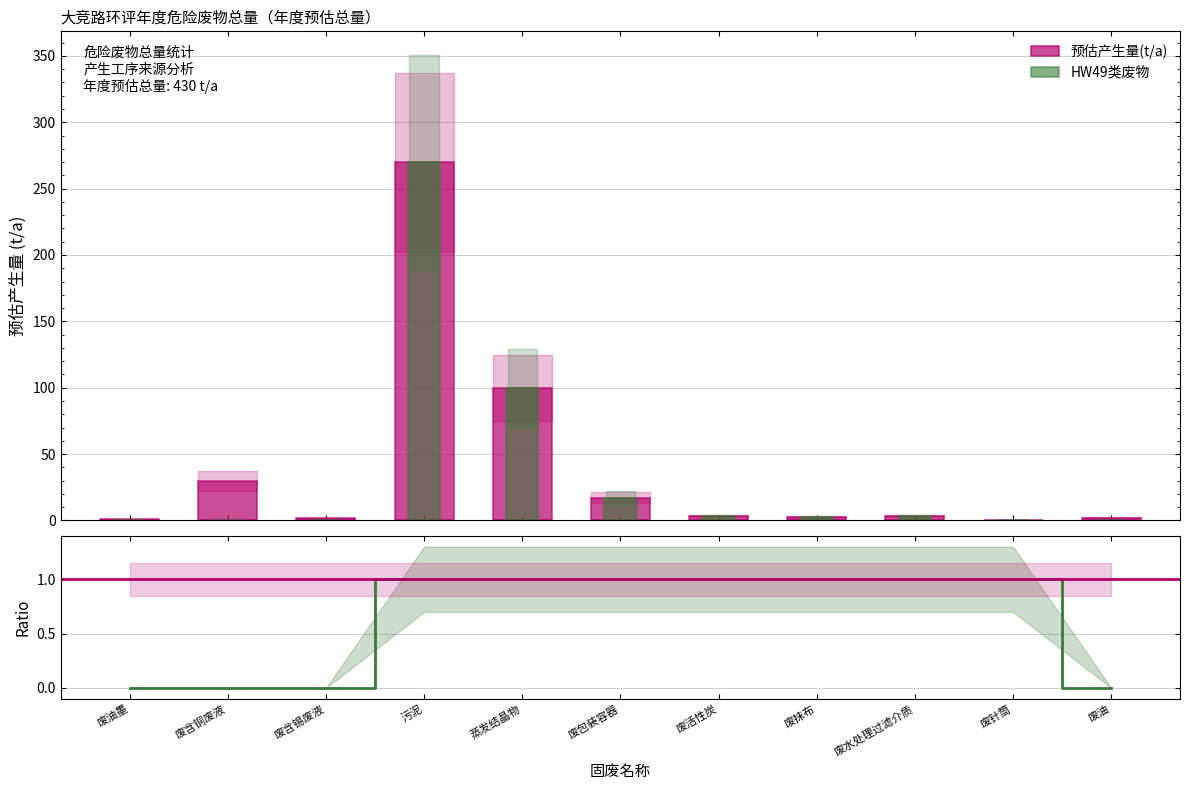

What is the change in value from 污泥 to 废活性炭?

-266.7